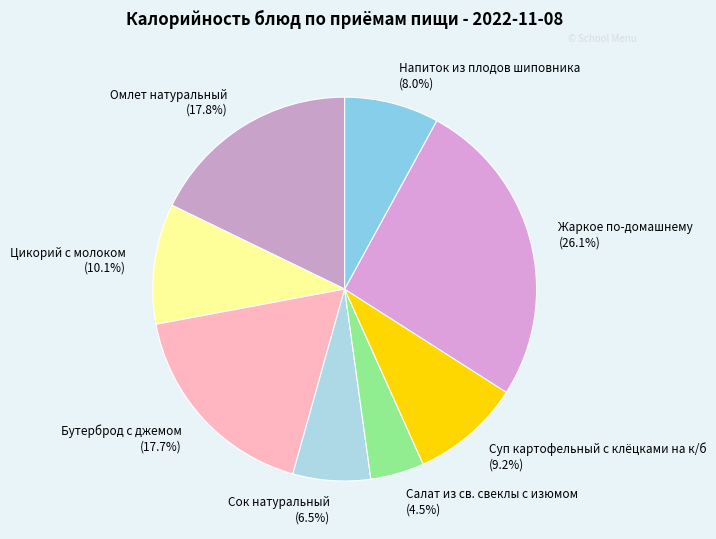

What is the smallest slice in the pie chart?

Салат из св. свеклы с изюмом